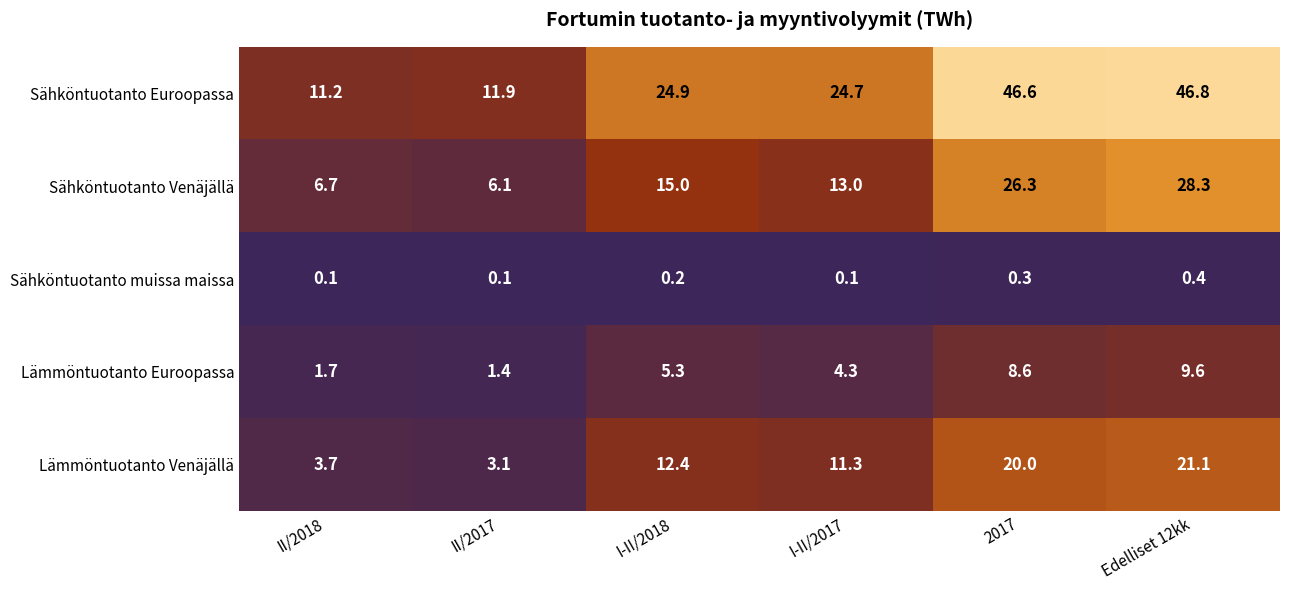

Reading left to right, list all the values displayed in this chart.

Sähköntuotanto Euroopassa: II/2018=11.2	II/2017=11.9	I-II/2018=24.9	I-II/2017=24.7	2017=46.6	Edelliset 12kk=46.8
Sähköntuotanto Venäjällä: II/2018=6.7	II/2017=6.1	I-II/2018=15.0	I-II/2017=13.0	2017=26.3	Edelliset 12kk=28.3
Sähköntuotanto muissa maissa: II/2018=0.1	II/2017=0.1	I-II/2018=0.2	I-II/2017=0.1	2017=0.3	Edelliset 12kk=0.4
Lämmöntuotanto Euroopassa: II/2018=1.7	II/2017=1.4	I-II/2018=5.3	I-II/2017=4.3	2017=8.6	Edelliset 12kk=9.6
Lämmöntuotanto Venäjällä: II/2018=3.7	II/2017=3.1	I-II/2018=12.4	I-II/2017=11.3	2017=20.0	Edelliset 12kk=21.1